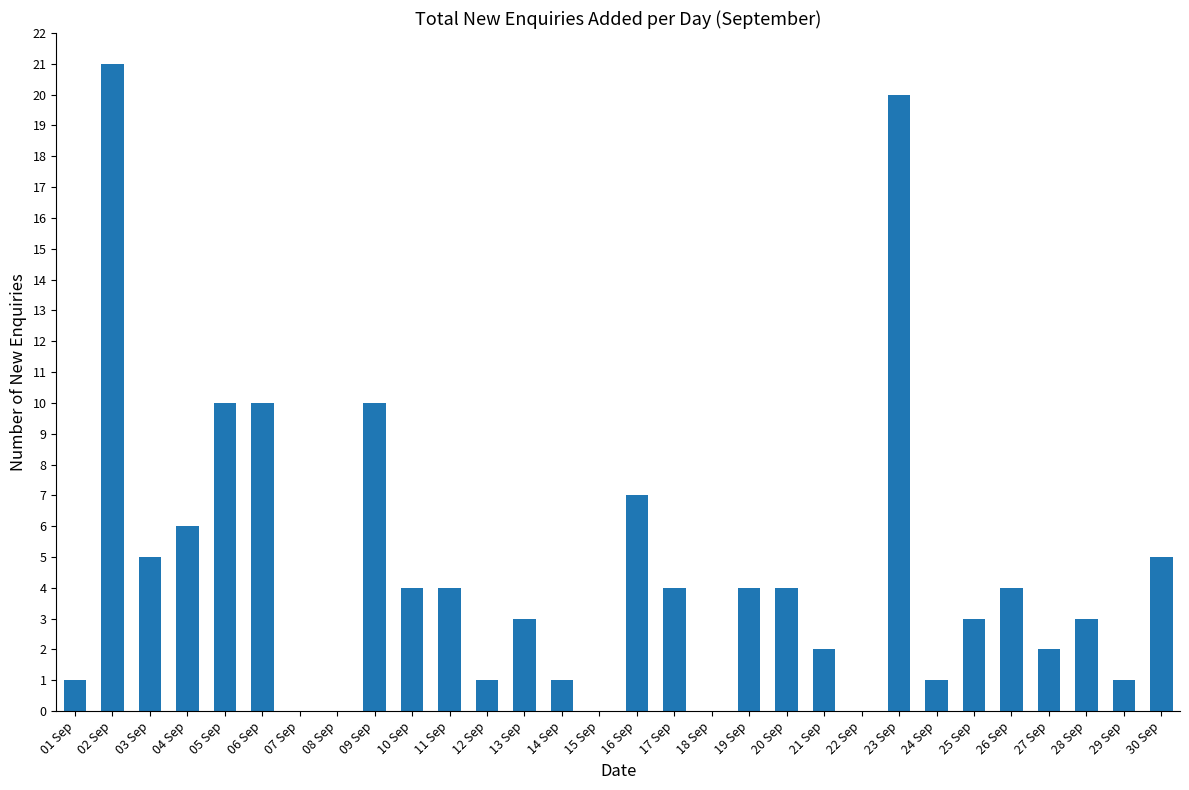

The chart shows a value of 7 at 30 Sep. True or false?

False